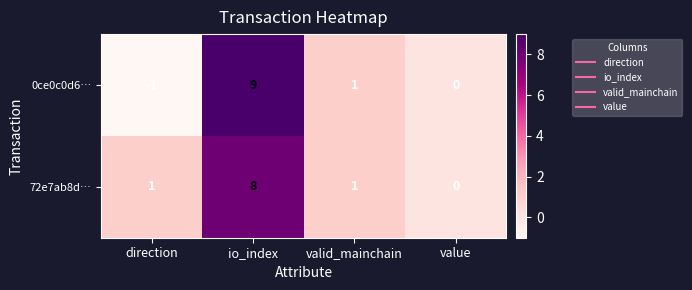

Which series has the widest spread of values?

0ce0c0d6…